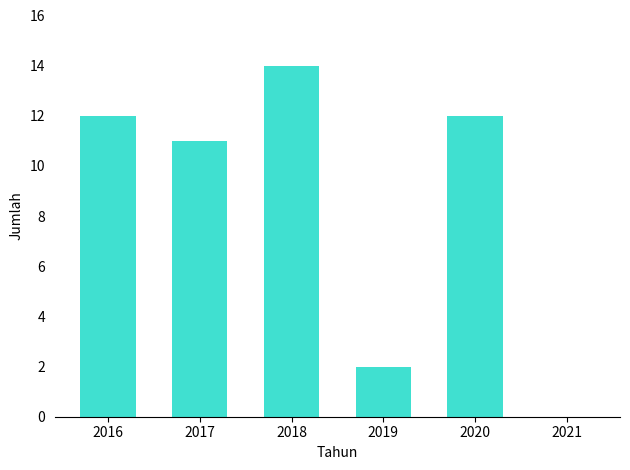

Reading right to left, what are all the values shown in this chart?

2021=0	2020=12	2019=2	2018=14	2017=11	2016=12